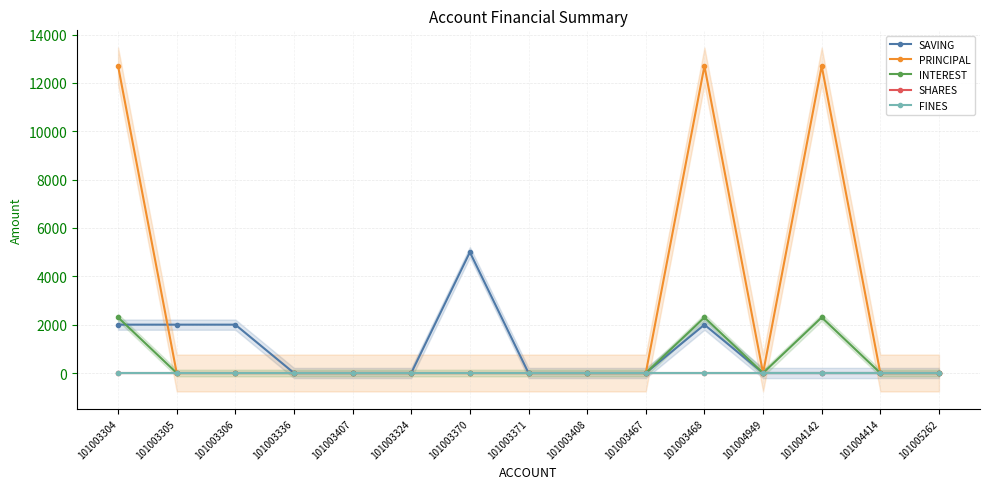

What is the label of the 9th point from the right?

101003370